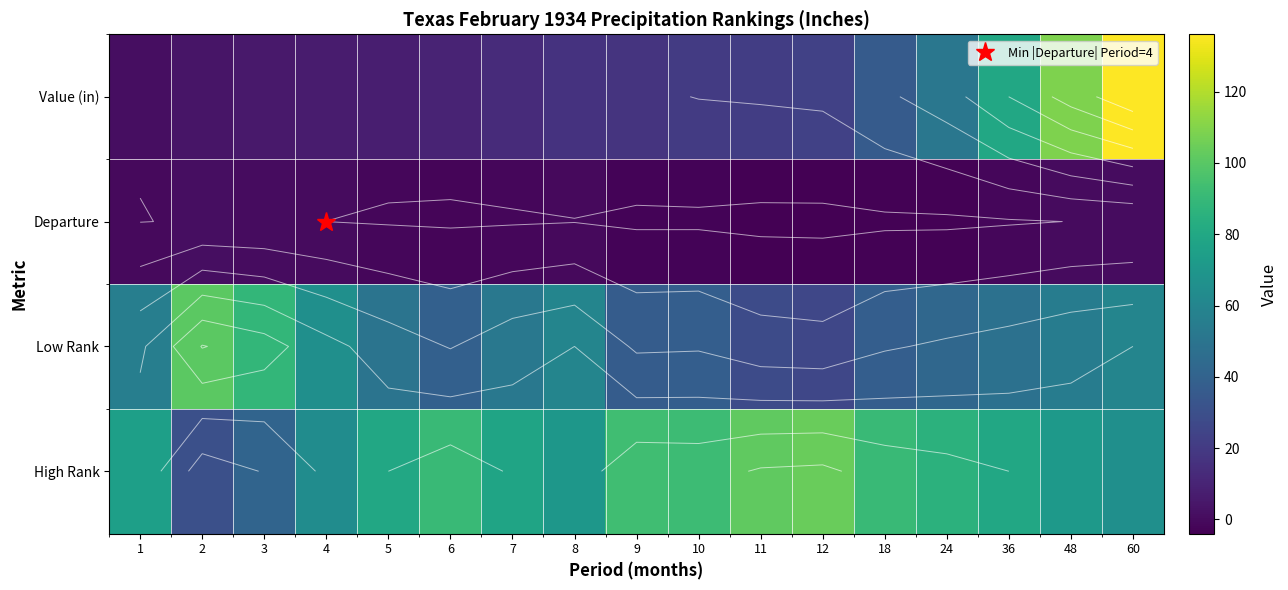

Which has a higher value, 60 or 36?

60